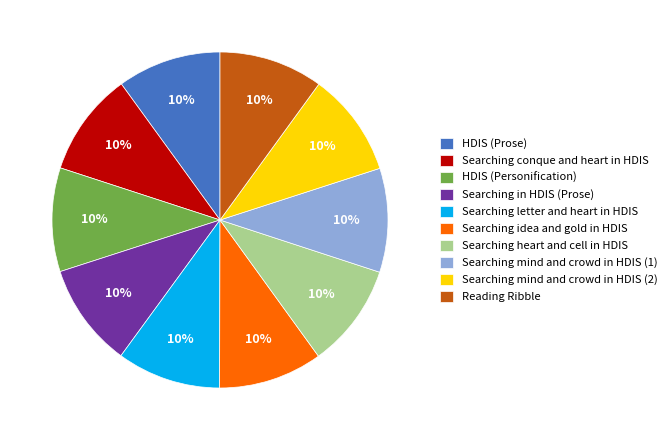

To the nearest percent, what is the combined percentage of HDIS (Prose) and Searching mind and crowd in HDIS (2)?

20%